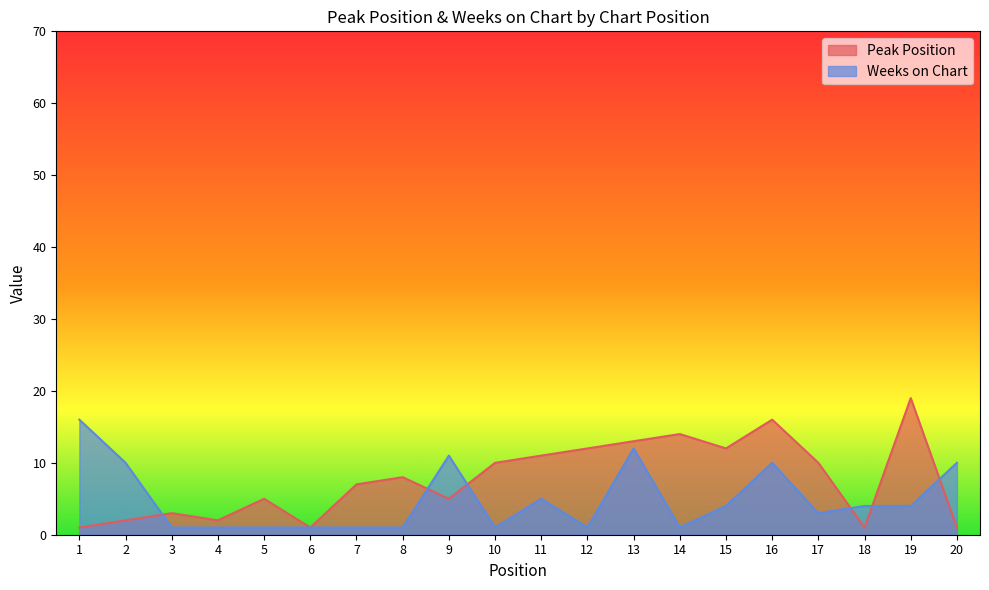

What is the value of the Peak Position point at the 13th from the left?

13